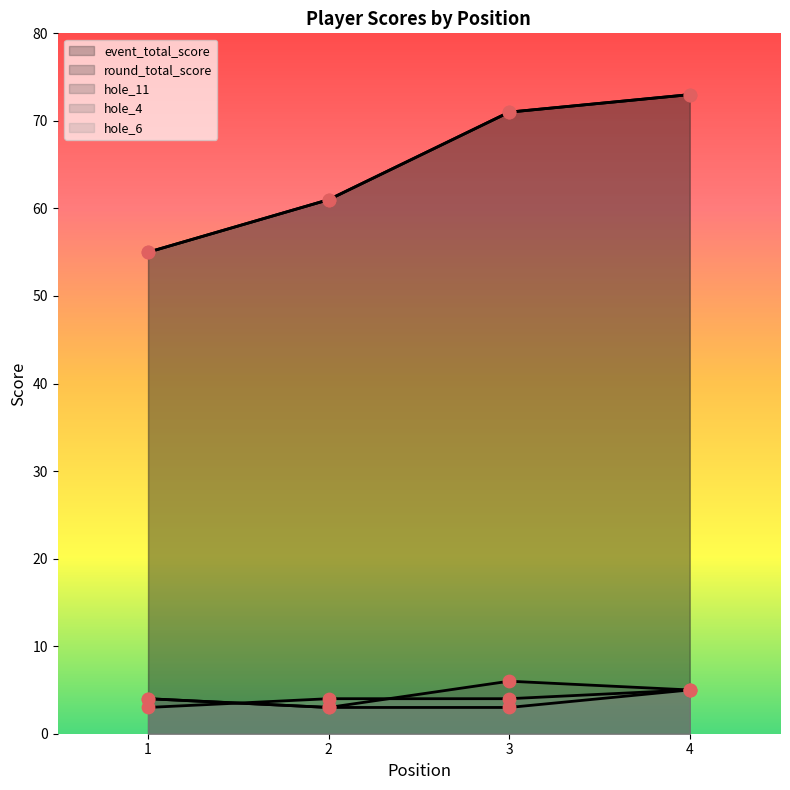

Is the value of round_total_score at 4 greater than the value of hole_4 at 1?

Yes